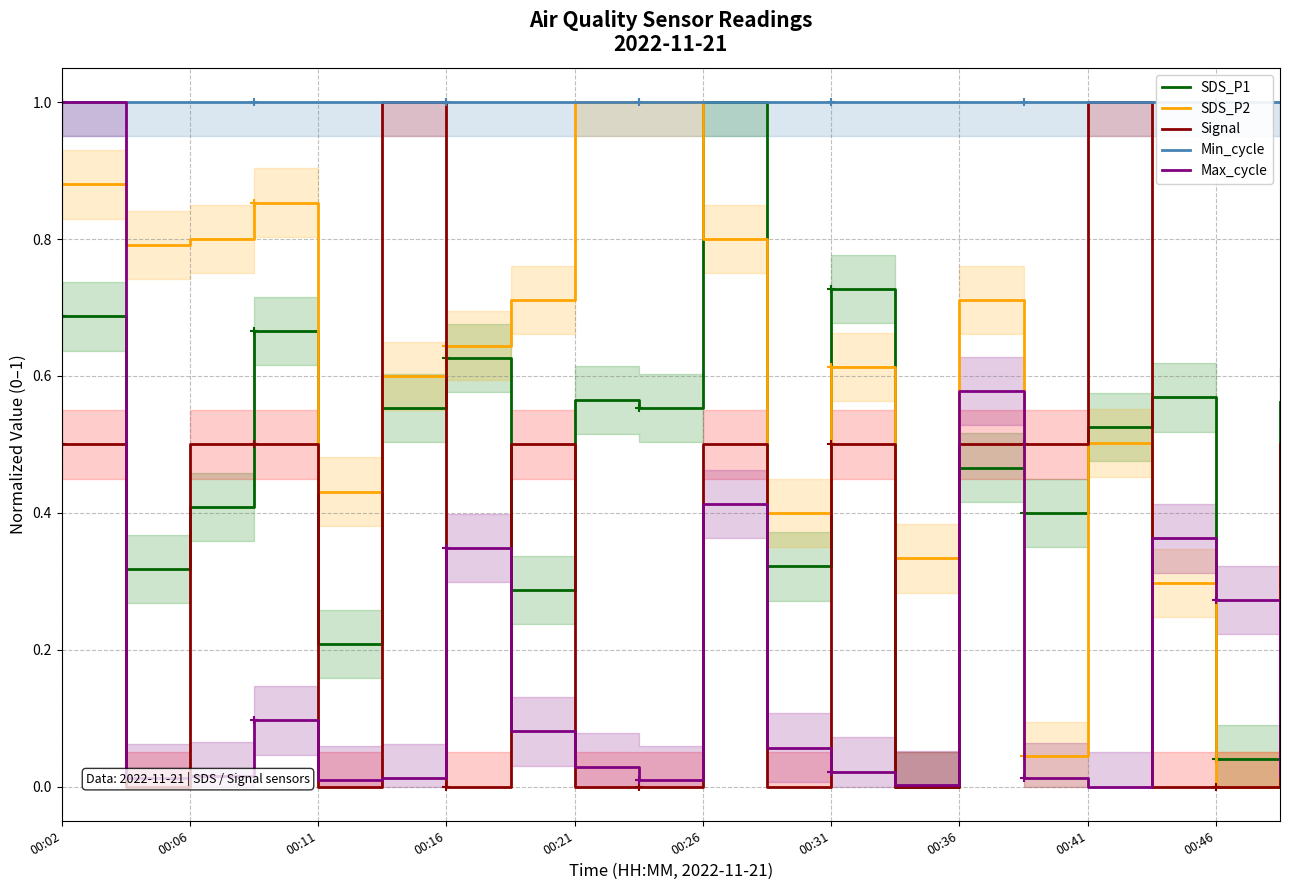

What is the value of the Min_cycle point at the 7th from the left?

1.0